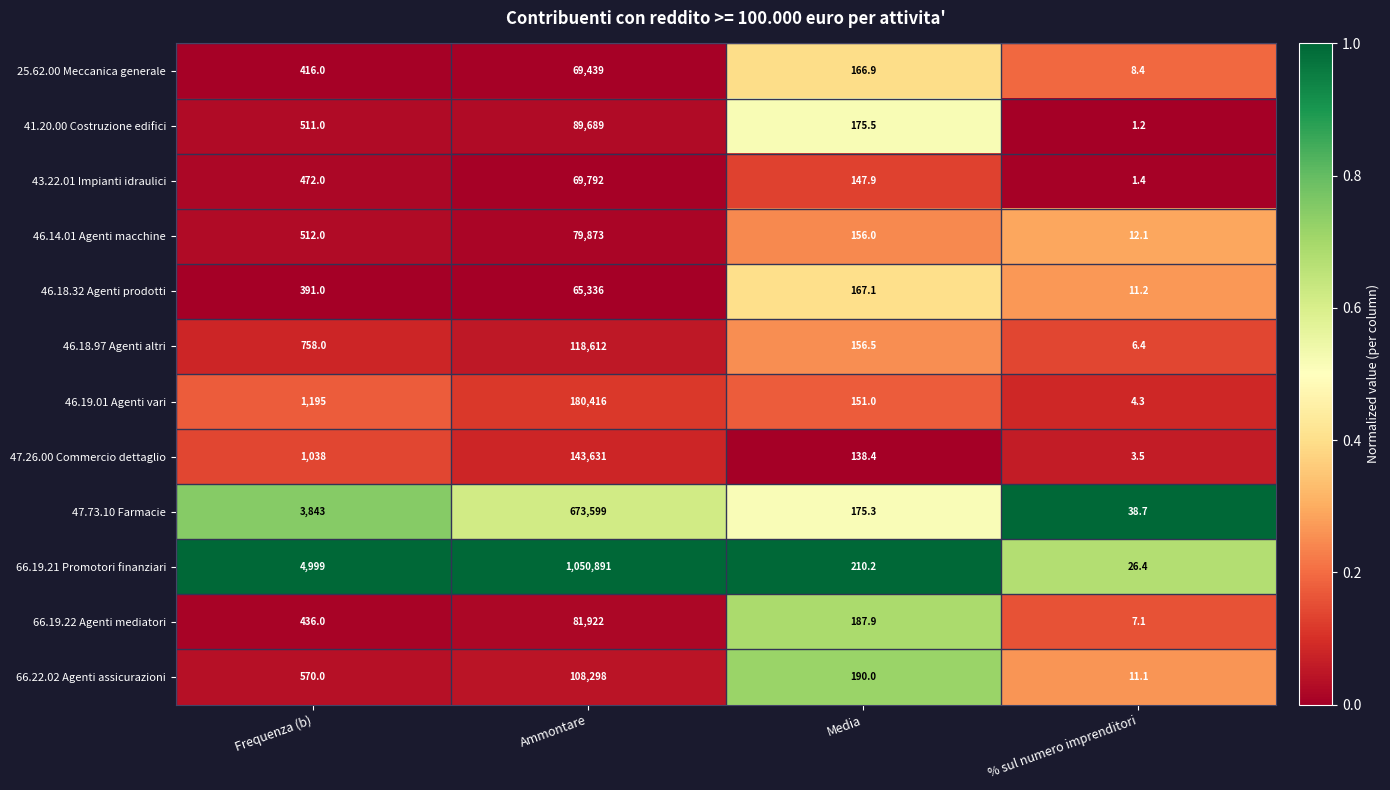

What is the total value across all series at % sul numero imprenditori?

131.8